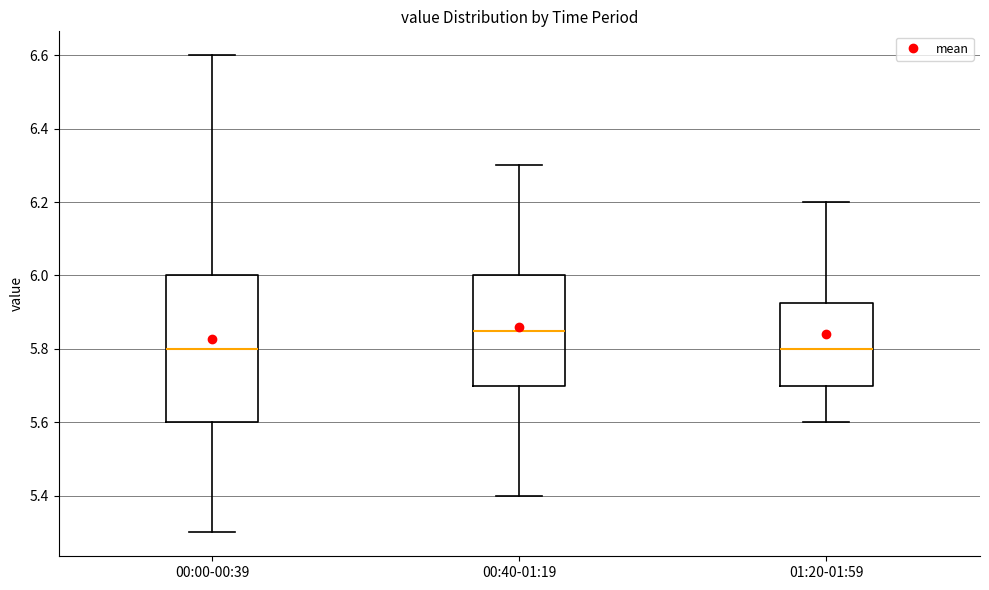

Which box has the highest median line?

00:40-01:19